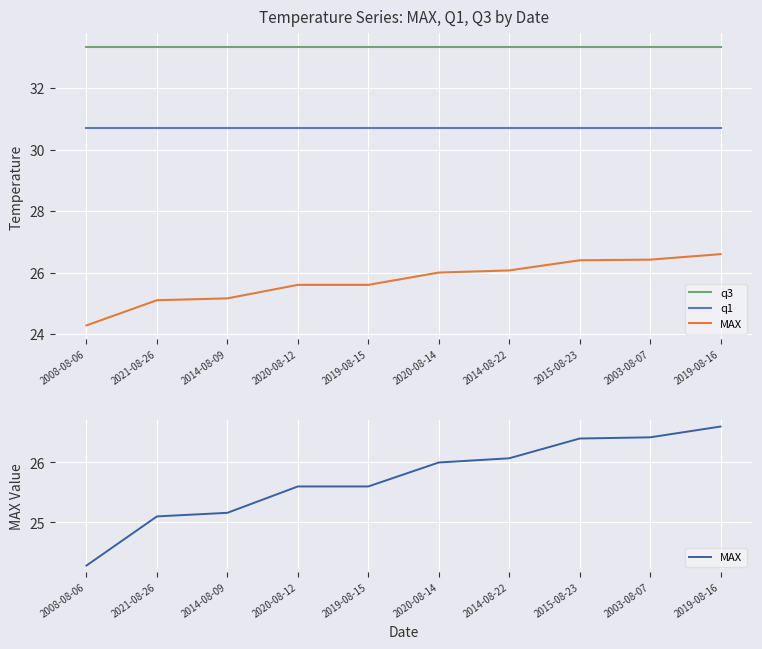

What position from the right is 2008-08-06?

10